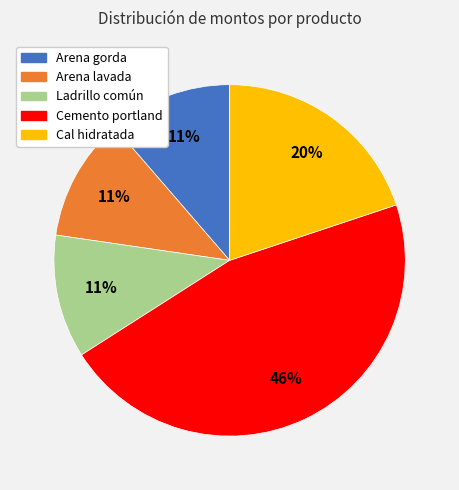

Is it true that Arena lavada is 1% of the pie?

False